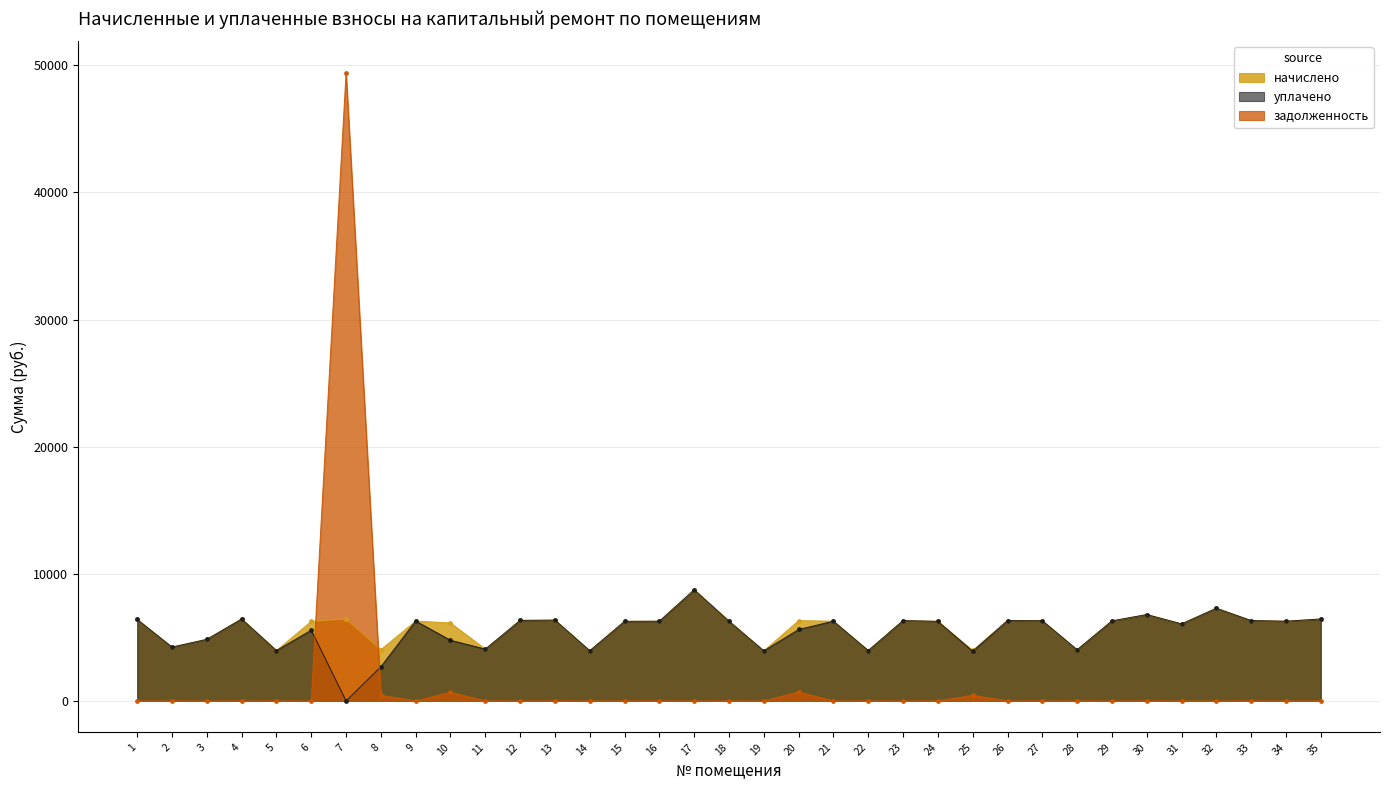

Is the value of уплачено at 9 greater than the value of задолженность at 22?

Yes